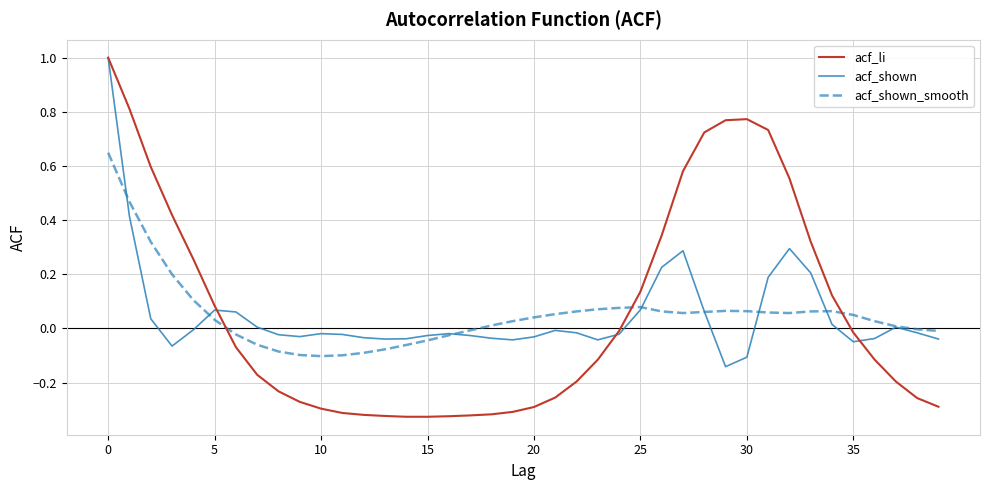

Which series has the largest range (max minus min)?

acf_li